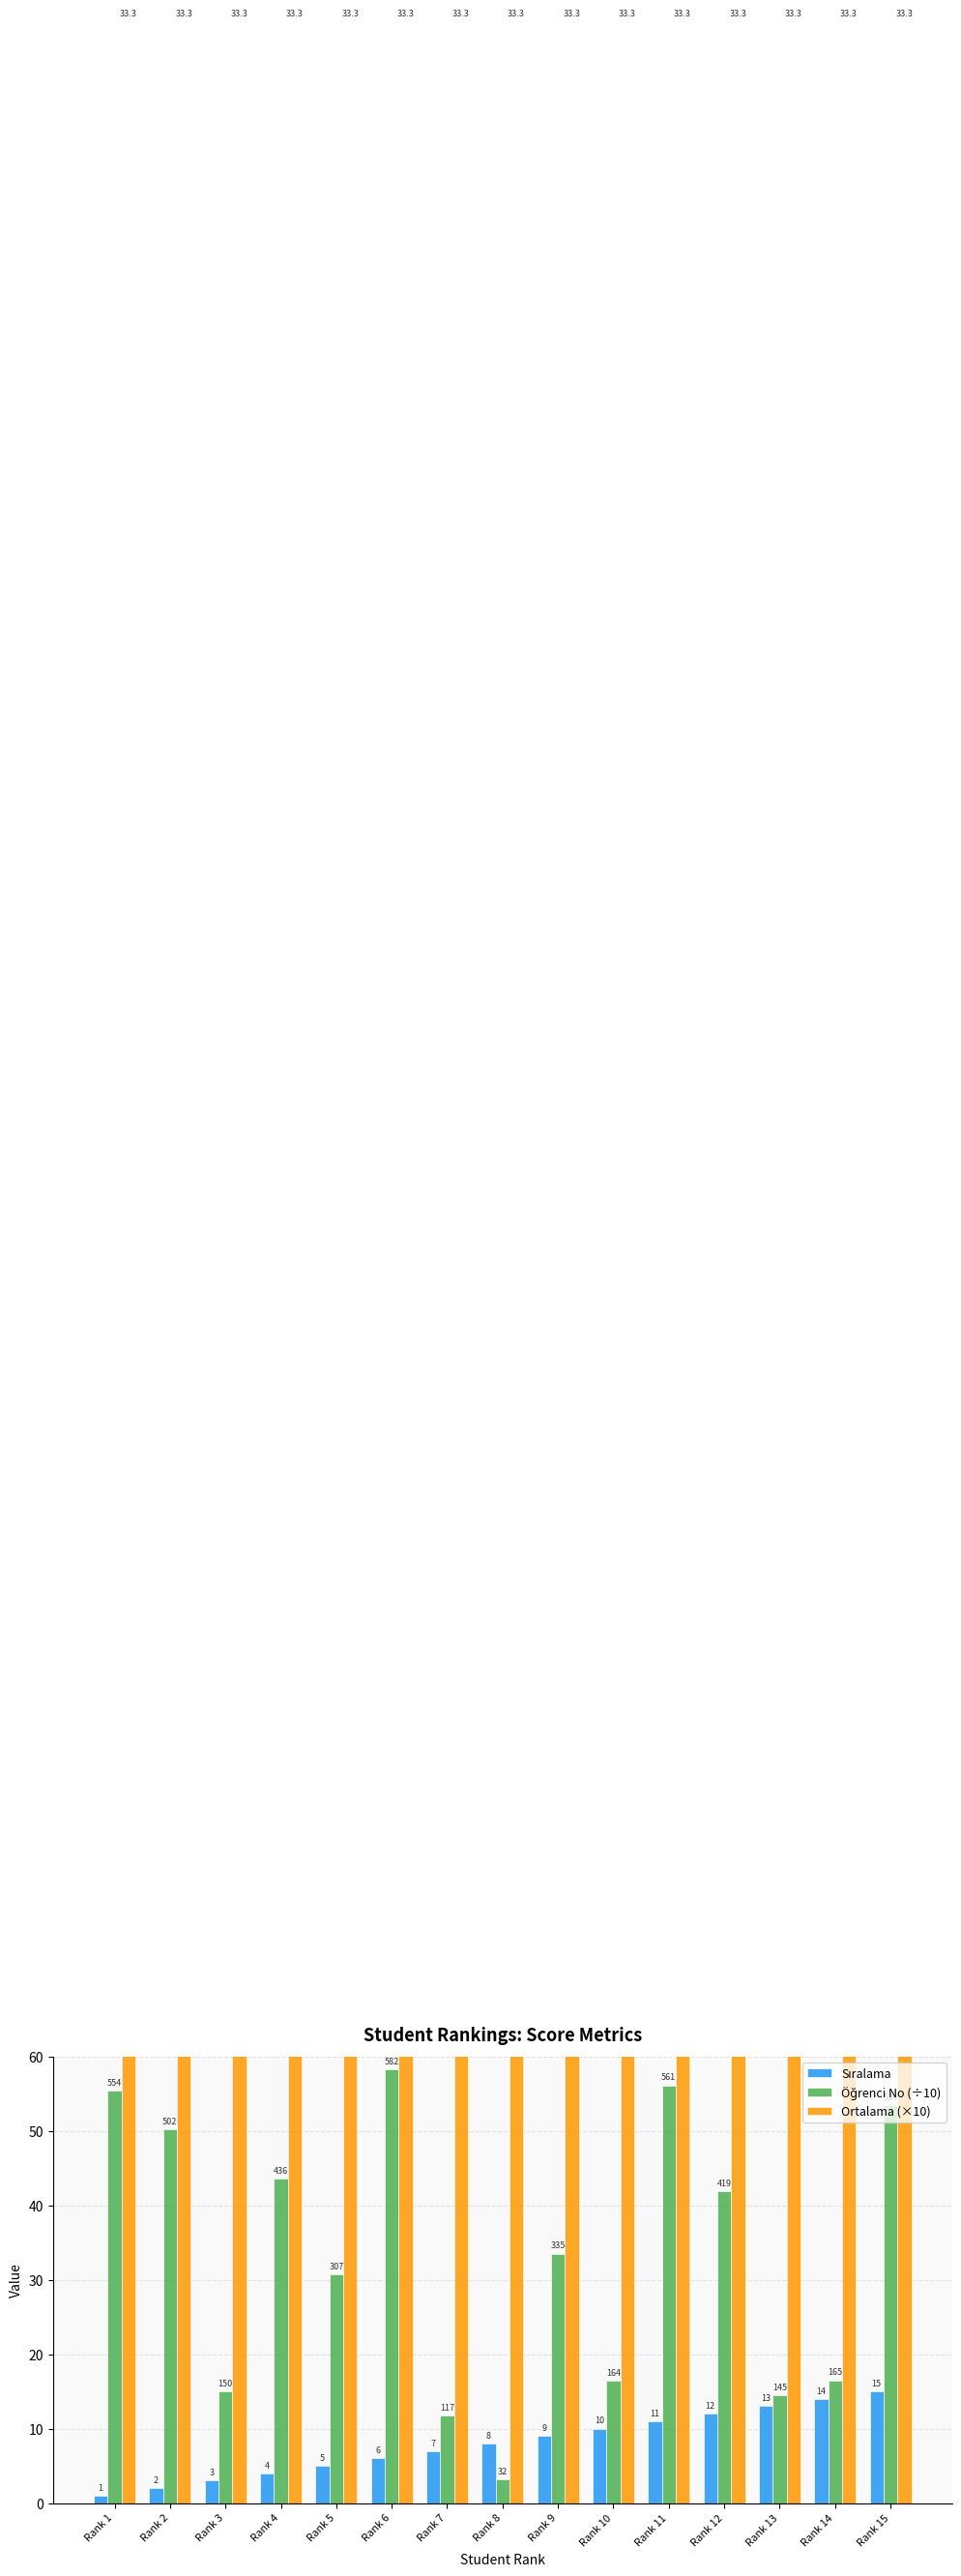

Reading right to left, list all the values displayed in this chart.

Sıralama: 15.0	14.0	13.0	12.0	11.0	10.0	9.0	8.0	7.0	6.0	5.0	4.0	3.0	2.0	1.0
Öğrenci No (÷10): 53.4	16.5	14.5	41.9	56.1	16.4	33.5	3.2	11.7	58.2	30.7	43.6	15.0	50.2	55.4
Ortalama (×10): 333.3	333.3	333.3	333.3	333.3	333.3	333.3	333.3	333.3	333.3	333.3	333.3	333.3	333.3	333.3